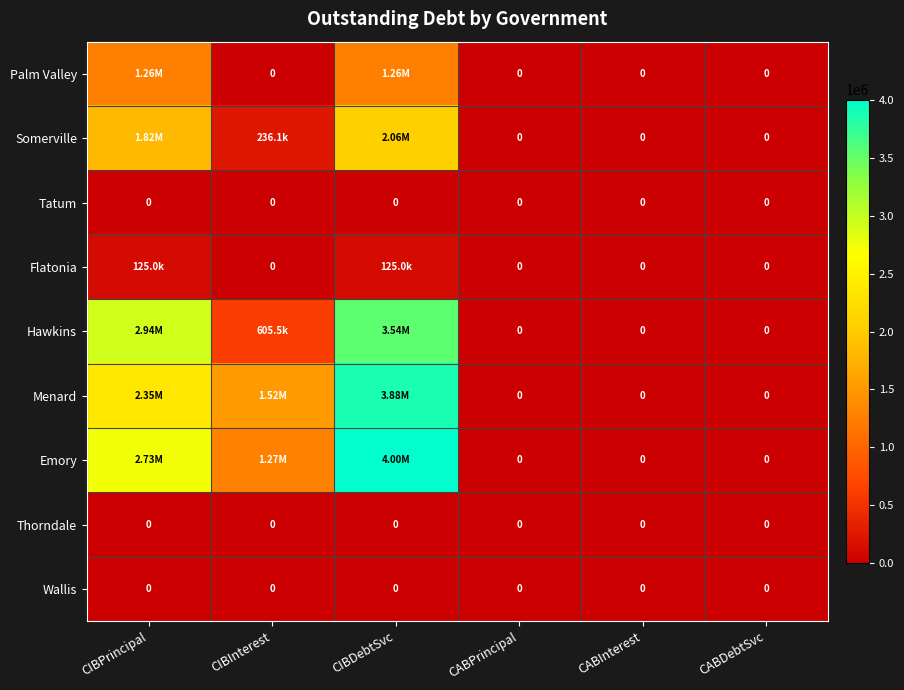

Between CABPrincipal and CIBInterest, which is larger?

CABPrincipal